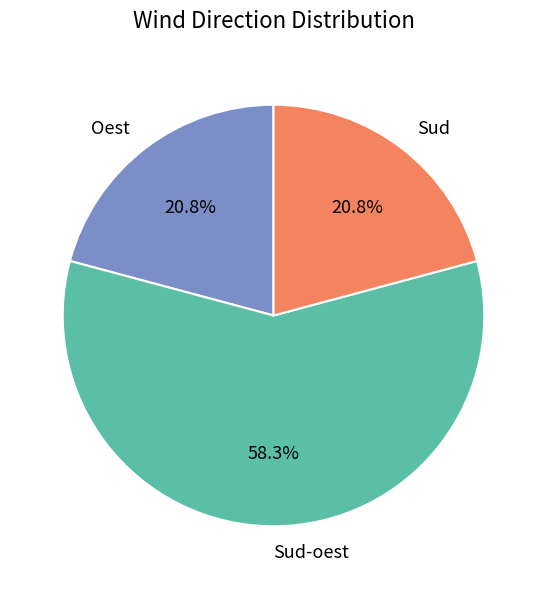

To the nearest percent, what percentage of the pie is Sud-oest?

58%